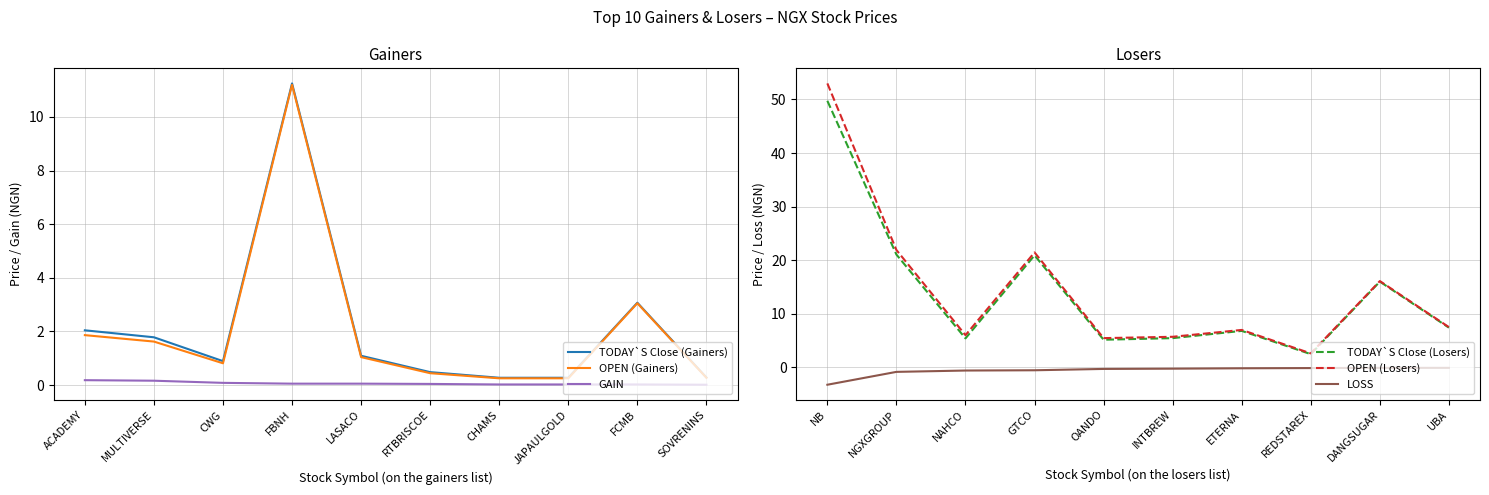

What is the difference between the second highest and second lowest values in the OPEN (Gainers) series?

2.8